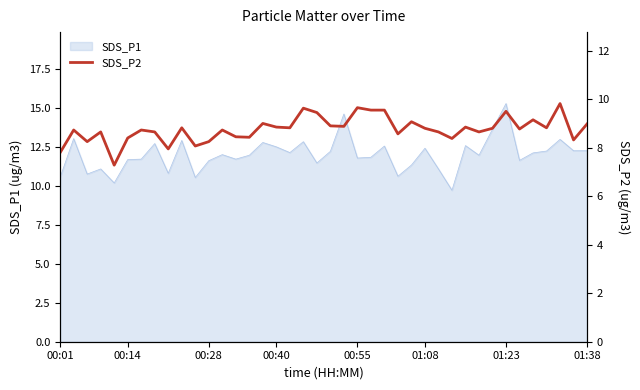

What is the lowest value of the SDS_P1 series?

9.7